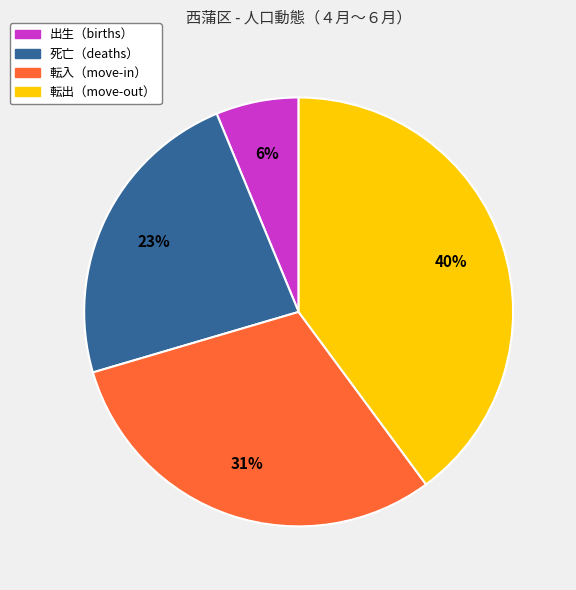

To the nearest percent, what is the difference between the largest and smallest slice percentages?

34%